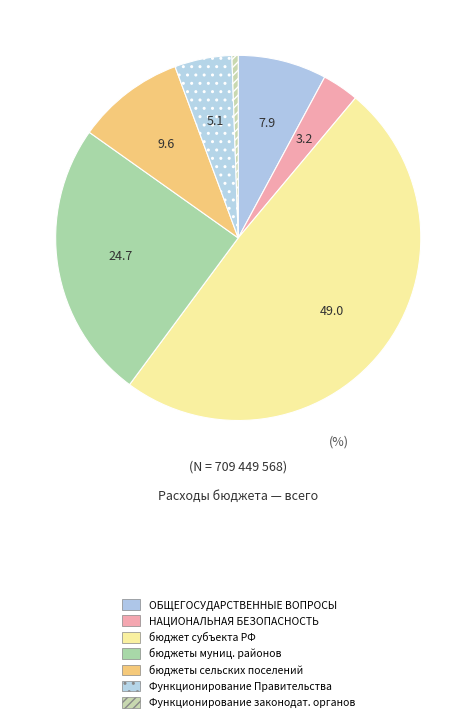

Combined, what portion of the pie is ОБЩЕГОСУДАРСТВЕННЫЕ ВОПРОСЫ and Функционирование Правительства?

12.9%